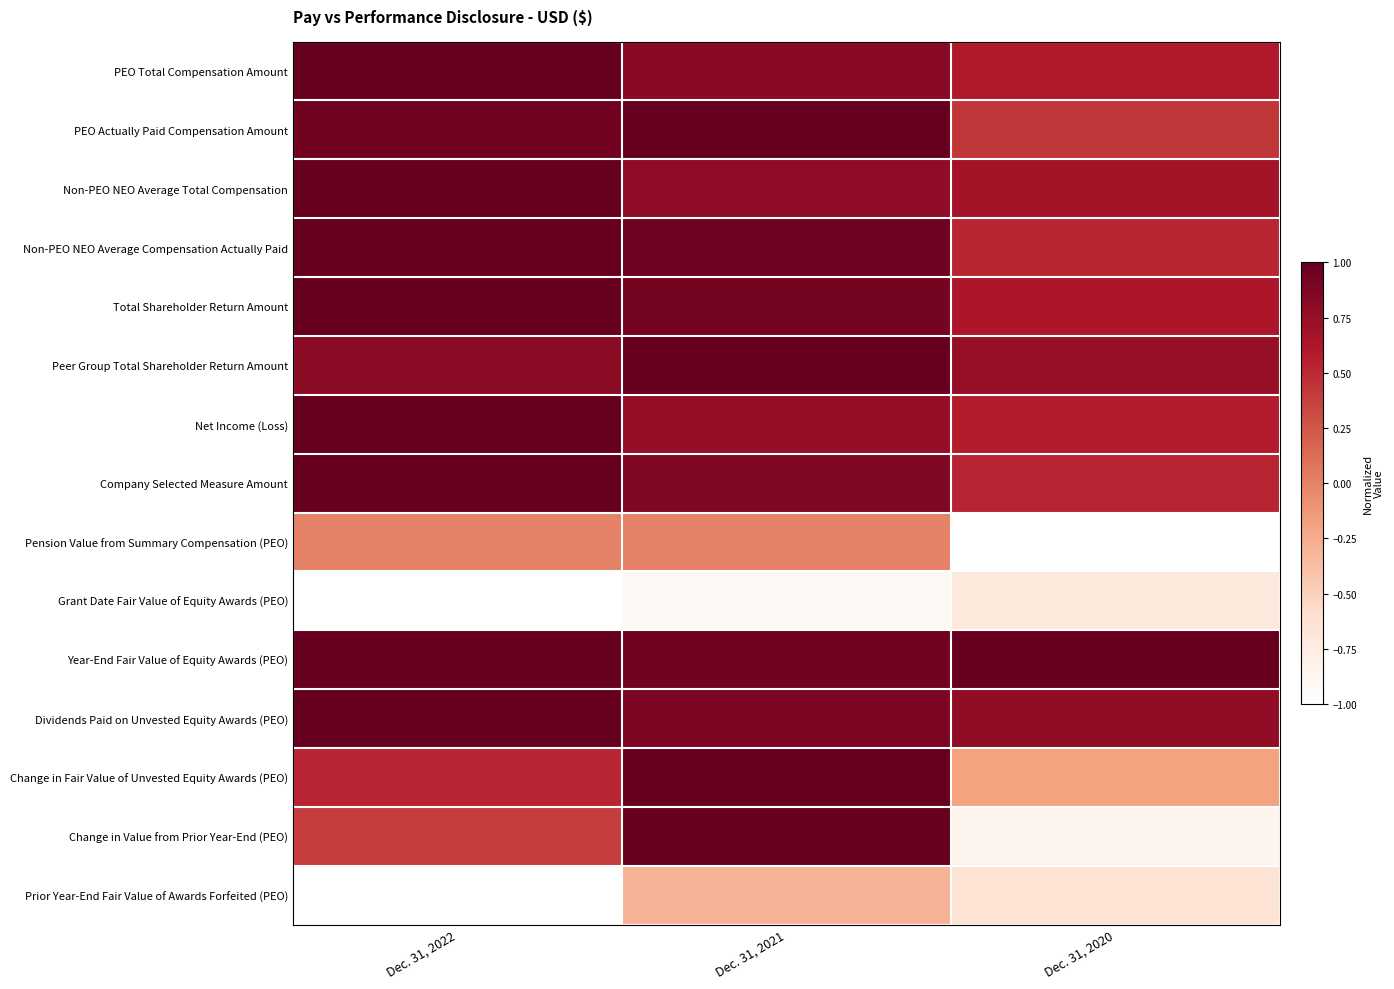

Which label corresponds to the smallest value in the chart?

Dec. 31, 2020